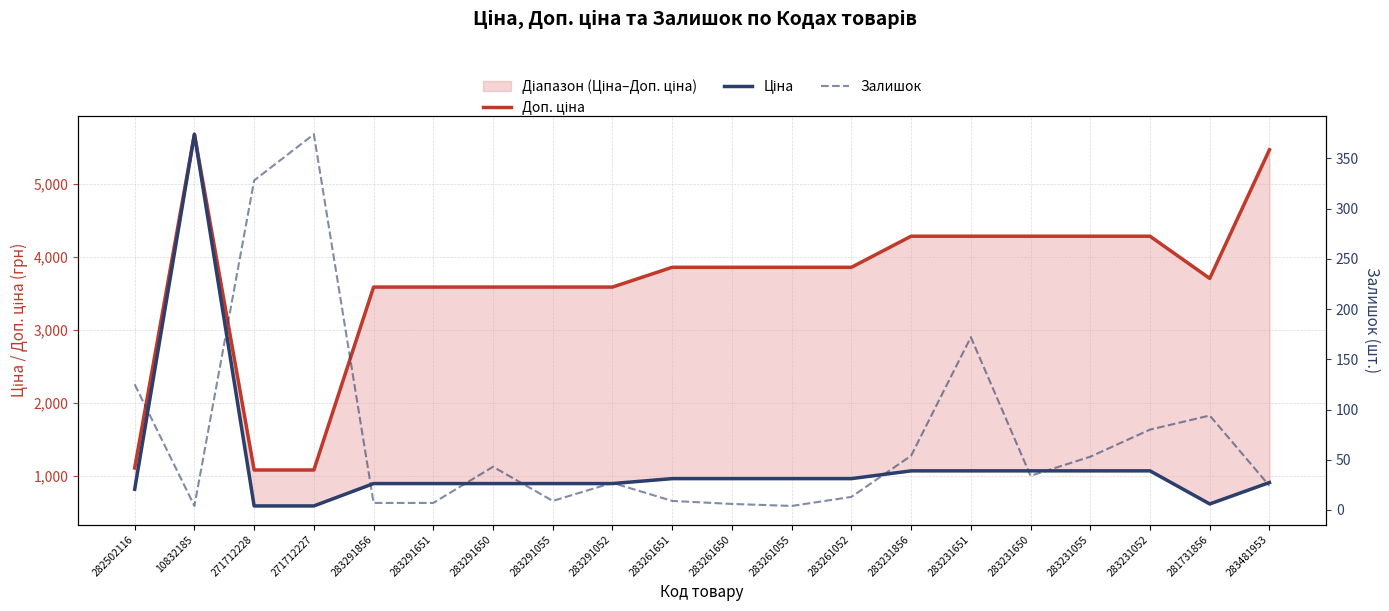

The value of Доп. ціна at 283291856 is 3583.6. True or false?

True